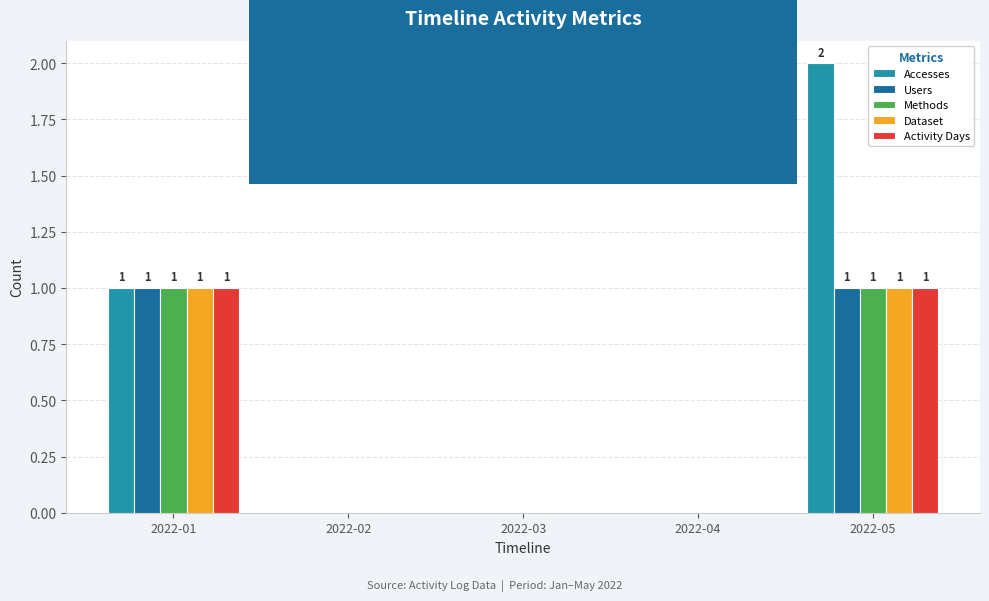

Which category has the highest value in the Accesses series?

2022-05